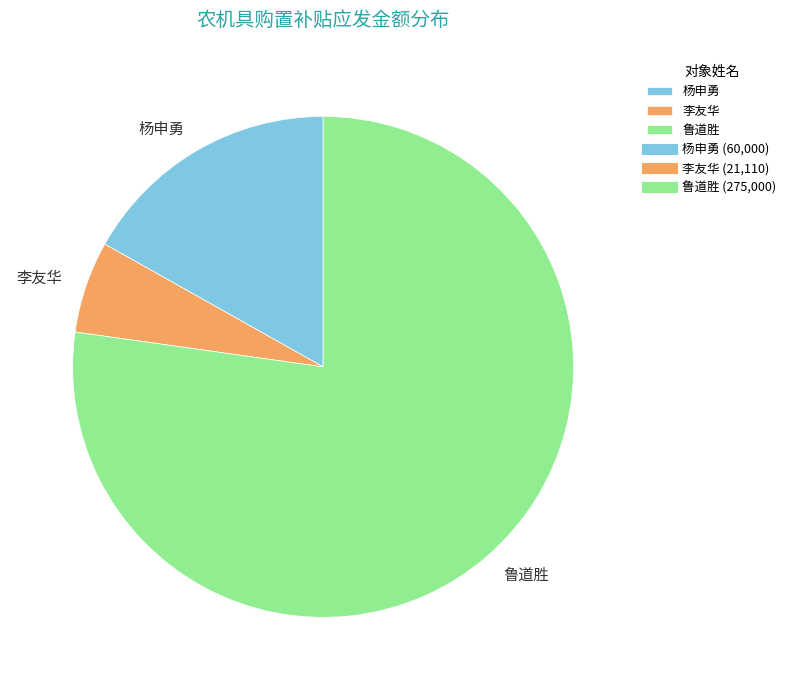

Is the sum of 李友华 and 鲁道胜 greater than half?

Yes